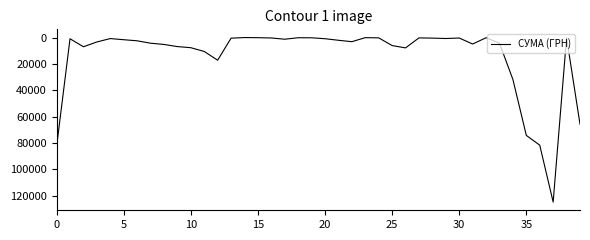

What is the difference between the maximum and minimum values?

124867.4